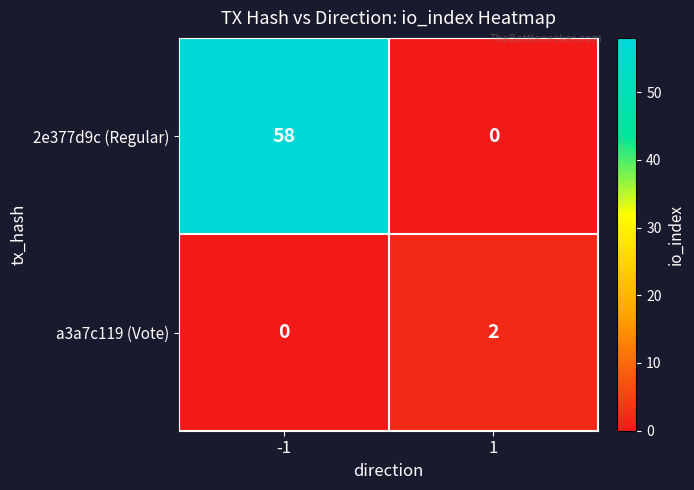

Between -1 and 1, which series saw the biggest shift?

2e377d9c (Regular)